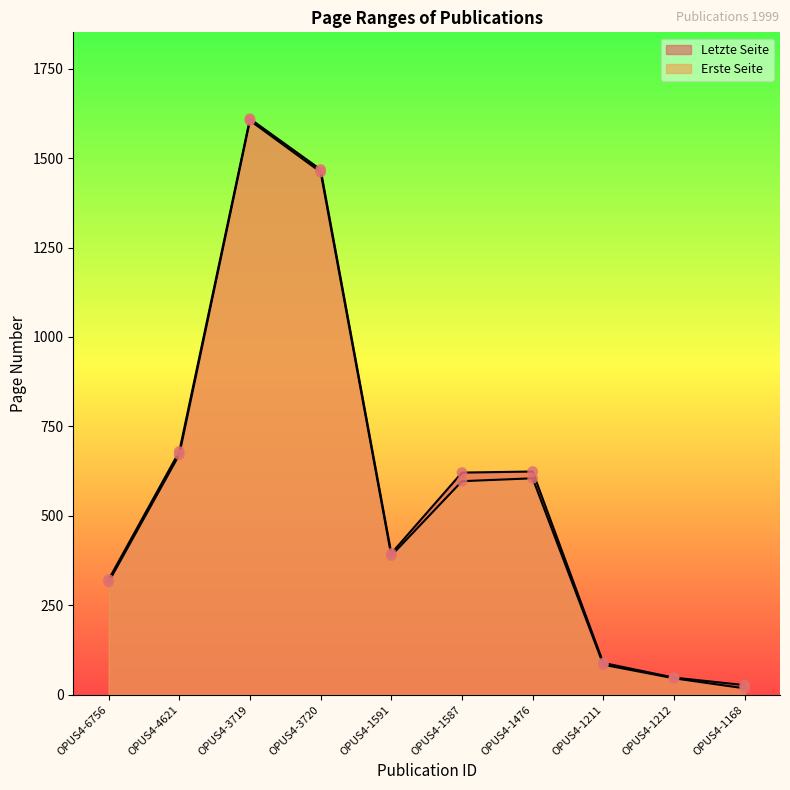

What is the total value across all series at OPUS4-1587?

1218